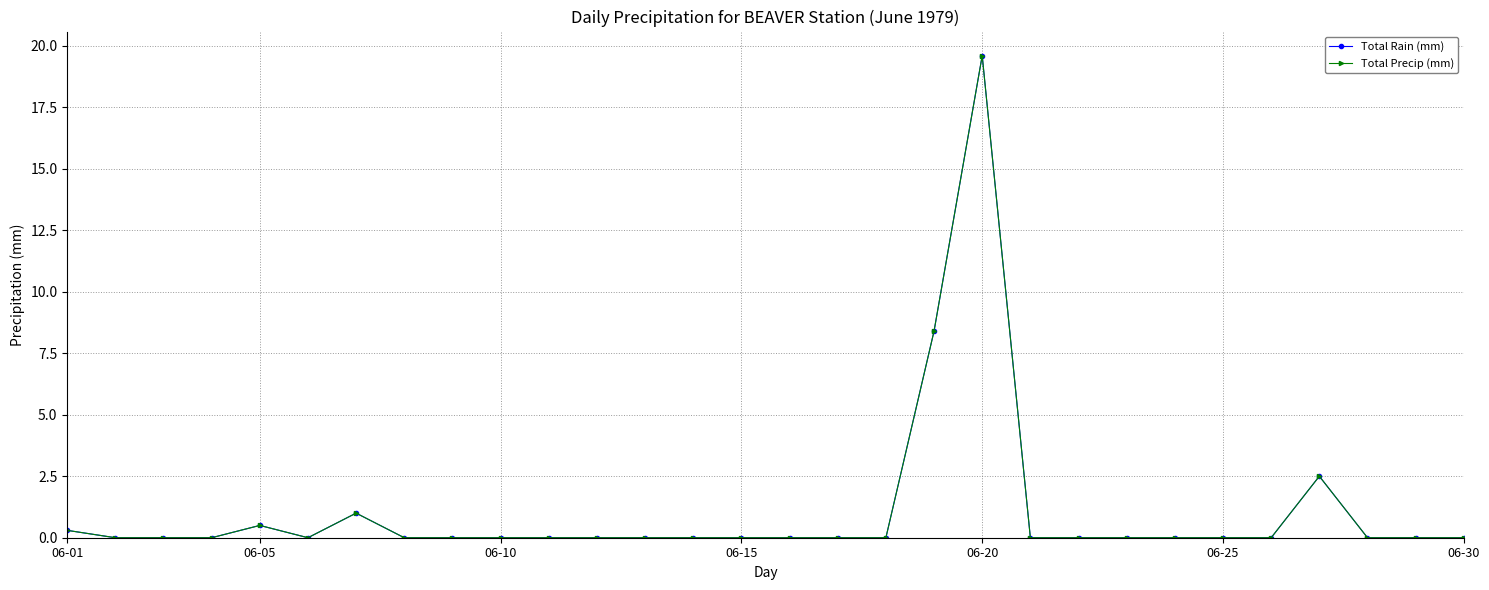

Reading left to right, what are all the values shown in this chart?

Total Rain (mm): 0.3	0.0	0.0	0.0	0.5	0.0	1.0	0.0	0.0	0.0	0.0	0.0	0.0	0.0	0.0	0.0	0.0	0.0	8.4	19.6	0.0	0.0	0.0	0.0	0.0	0.0	2.5	0.0	0.0	0.0
Total Precip (mm): 0.3	0.0	0.0	0.0	0.5	0.0	1.0	0.0	0.0	0.0	0.0	0.0	0.0	0.0	0.0	0.0	0.0	0.0	8.4	19.6	0.0	0.0	0.0	0.0	0.0	0.0	2.5	0.0	0.0	0.0